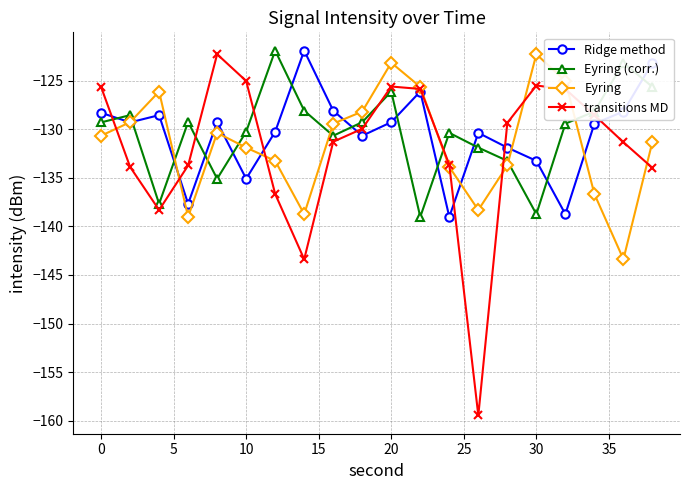

Which series has the widest spread of values?

transitions MD